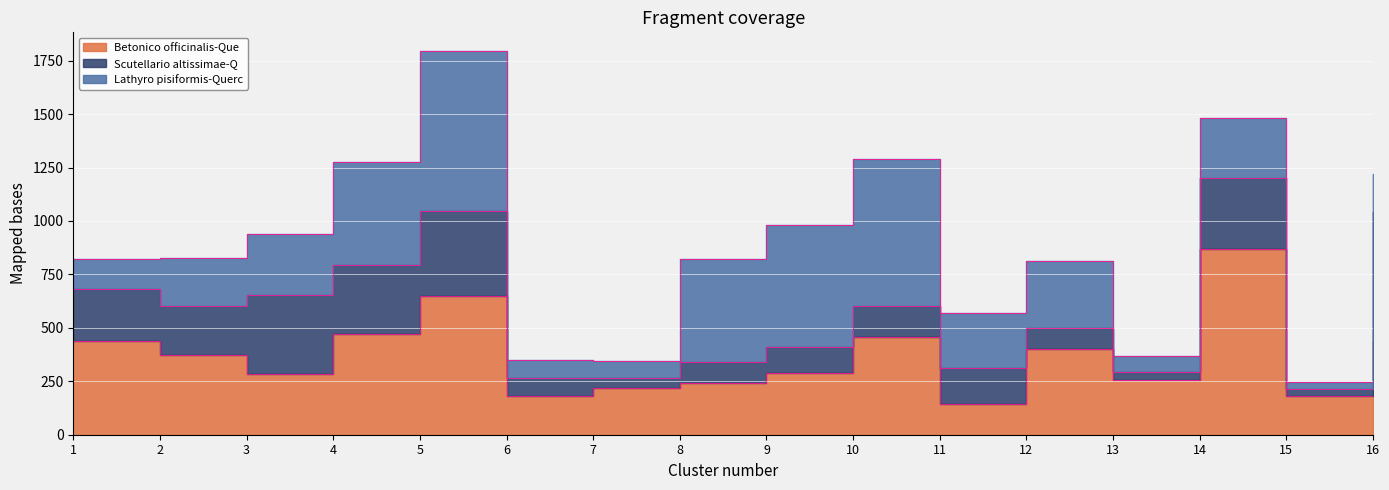

What are all the series names shown in the legend?

Betonico officinalis-Que, Scutellario altissimae-Q, Lathyro pisiformis-Querc